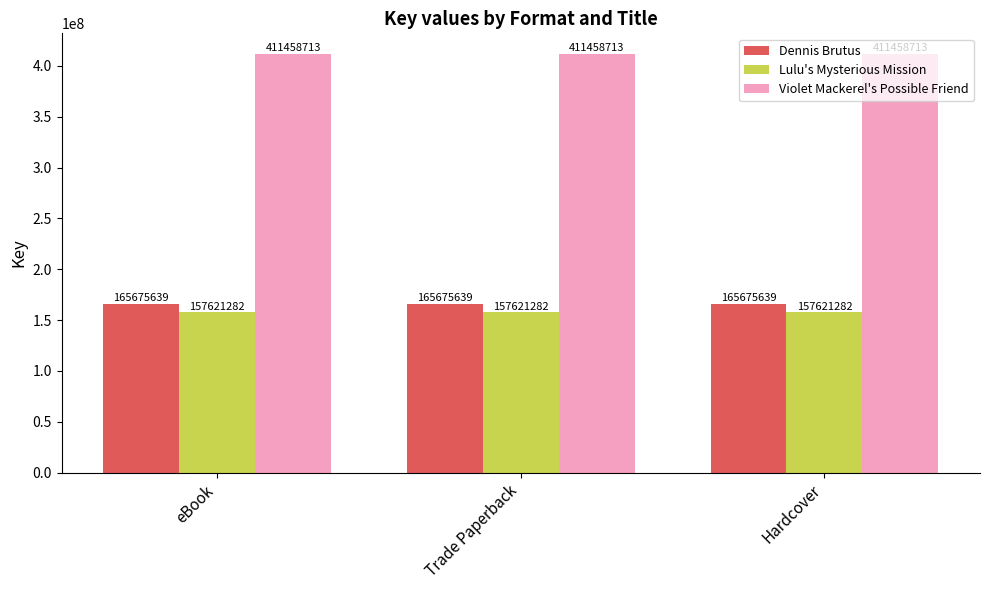

Rank the series by their maximum value, from highest to lowest.

Violet Mackerel's Possible Friend, Dennis Brutus, Lulu's Mysterious Mission